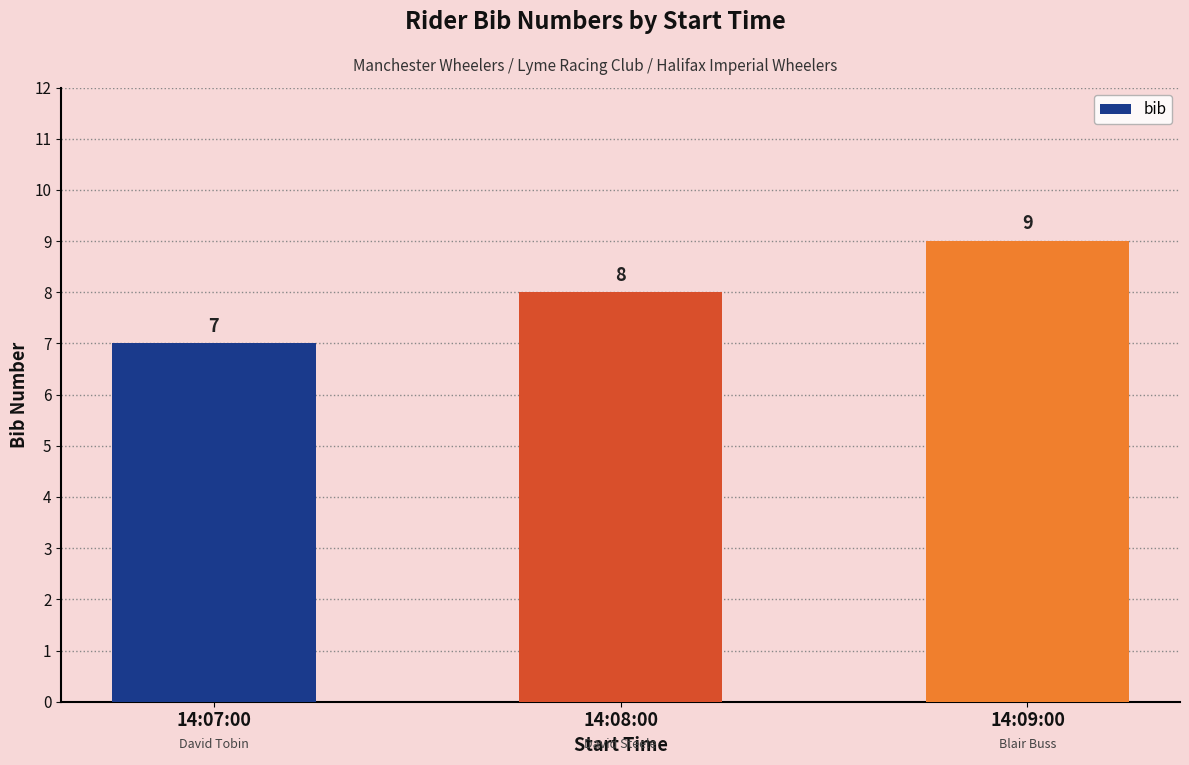

List the labels in order of value, smallest first.

14:07:00, 14:08:00, 14:09:00